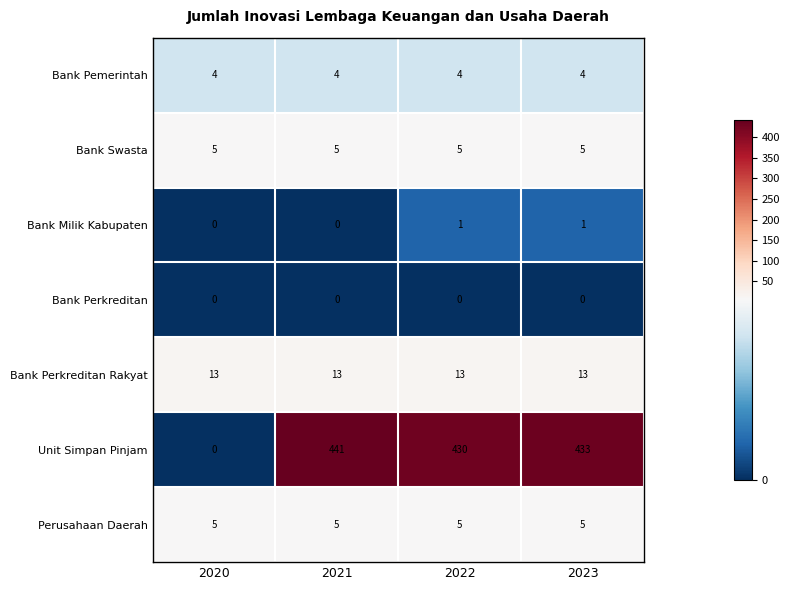

How many data points does each series have?

4